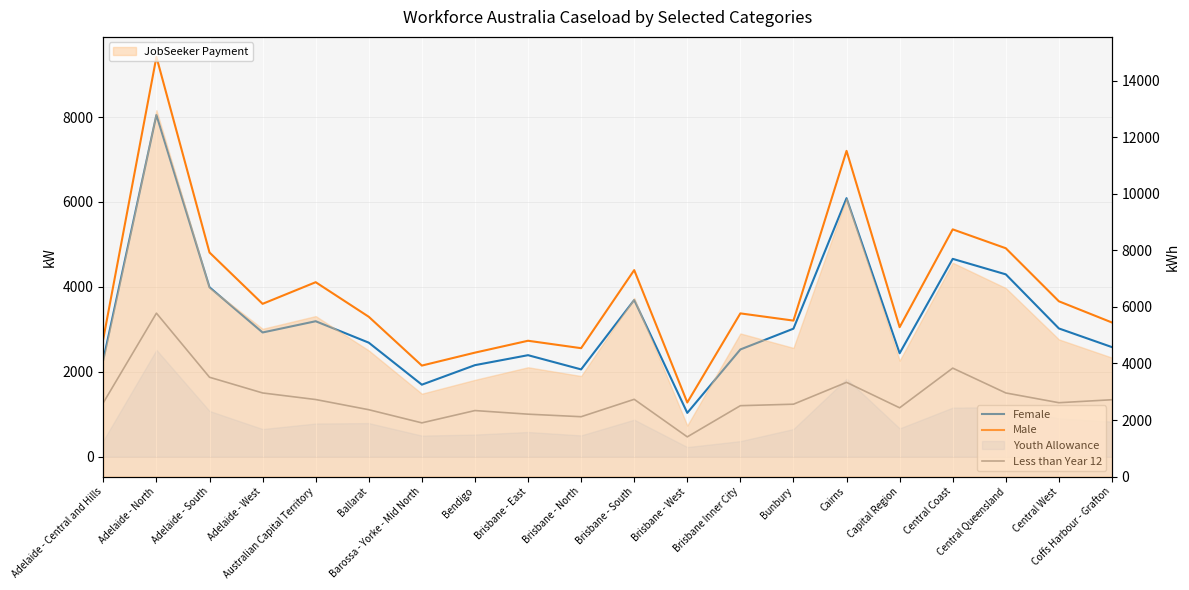

Rank the series at Central West from highest to lowest value.

Male, Female, Less than Year 12